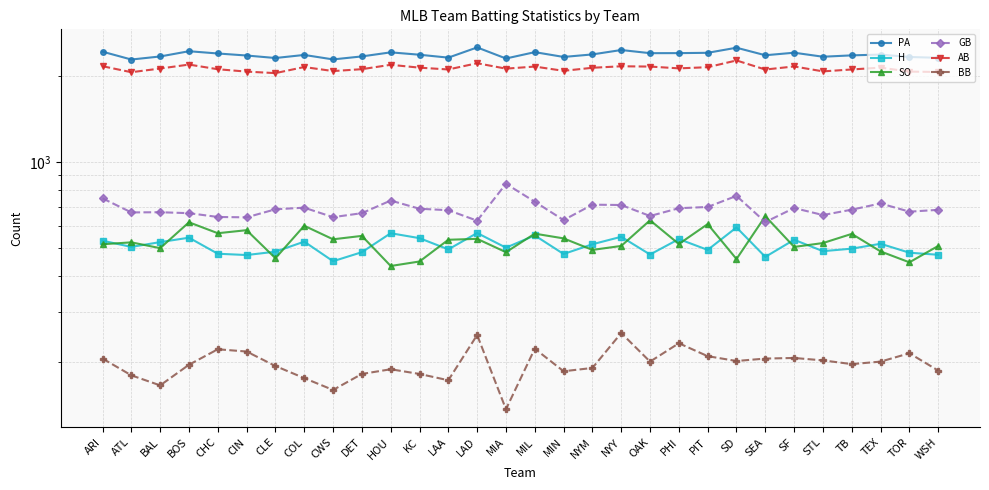

True or false: SO has a value of 510 at WSH.

True